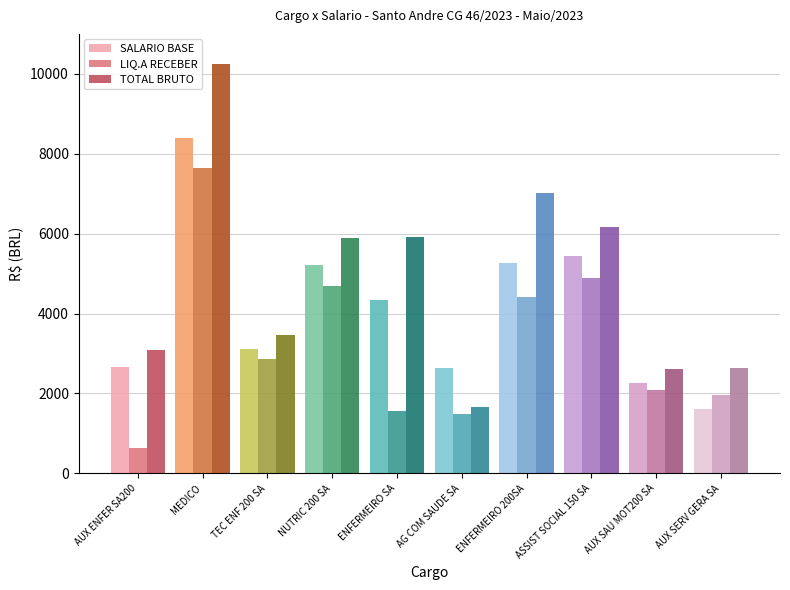

Which series has the largest range (max minus min)?

TOTAL BRUTO